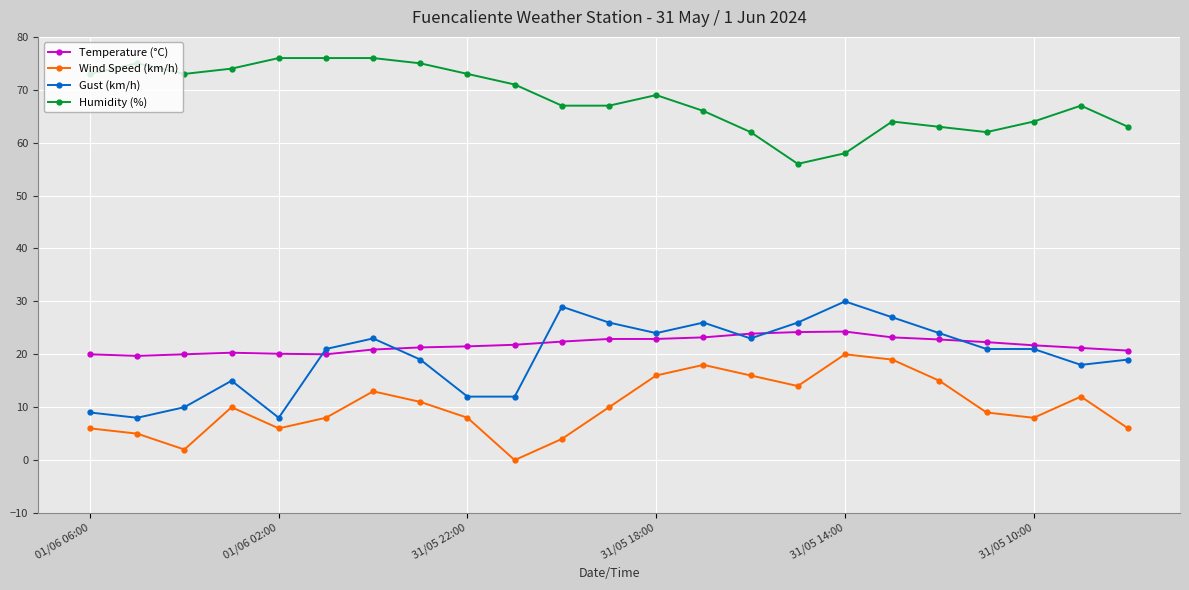

What is the value of the Temperature (°C) point at the 4th from the left?

20.3